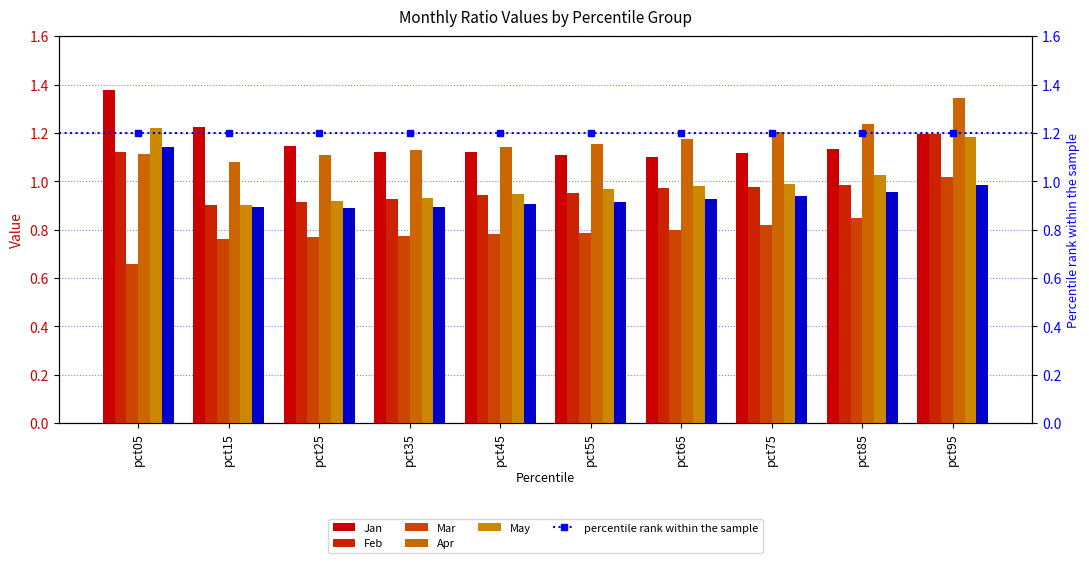

Where is Jan nearest to the value 1?

pct65